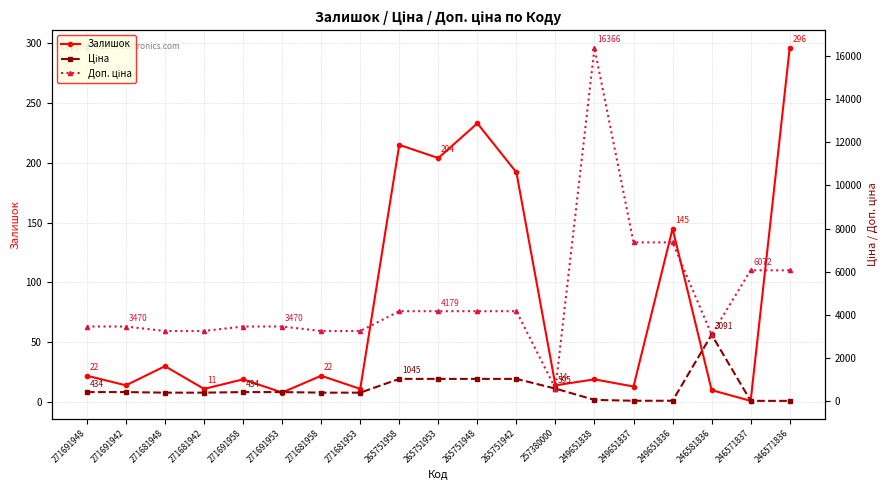

What is the difference between the maximum and second lowest values in the Ціна series?

3064.2